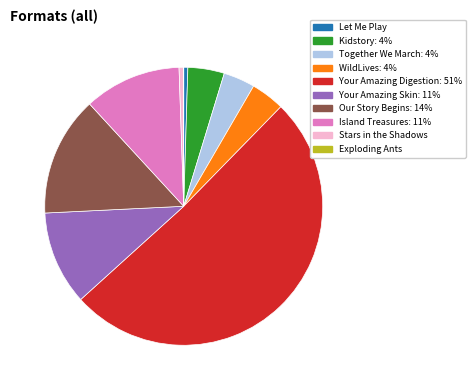

What is the majority slice?

Your Amazing Digestion